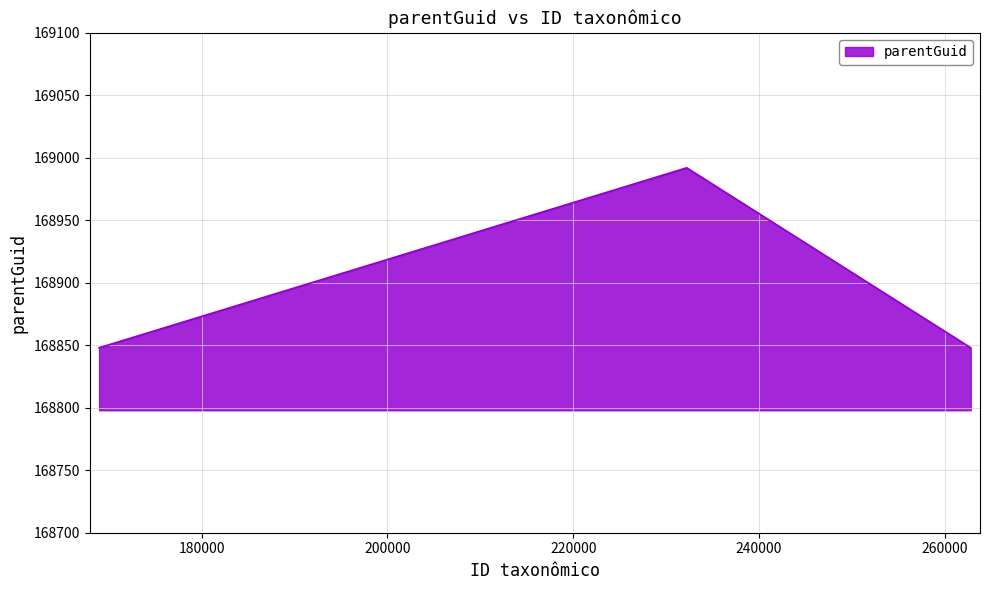

How many lines are shown in the chart?

1